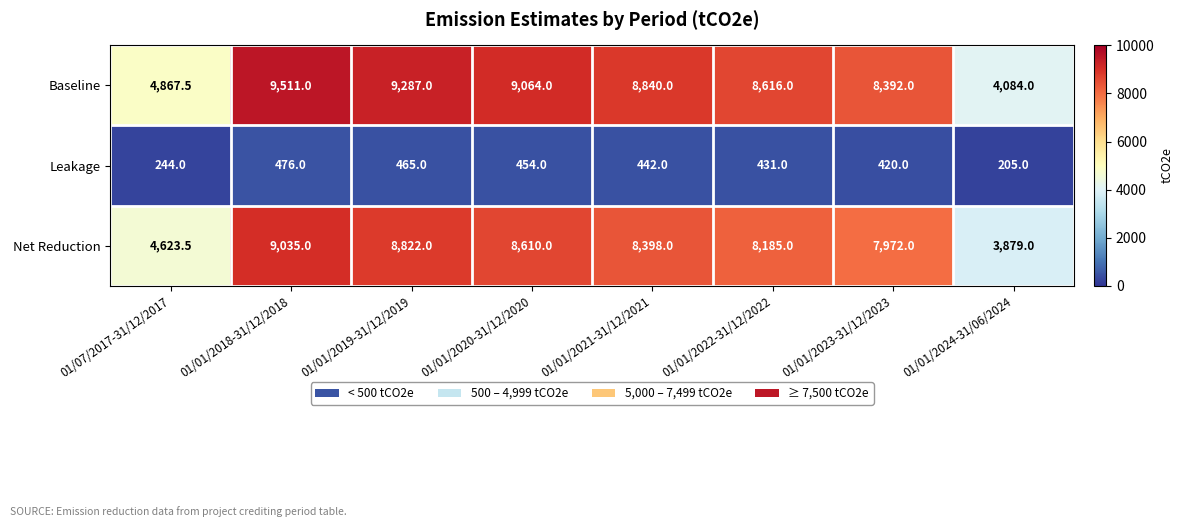

What is the difference between the maximum and minimum values in the Net Reduction series?

5156.0